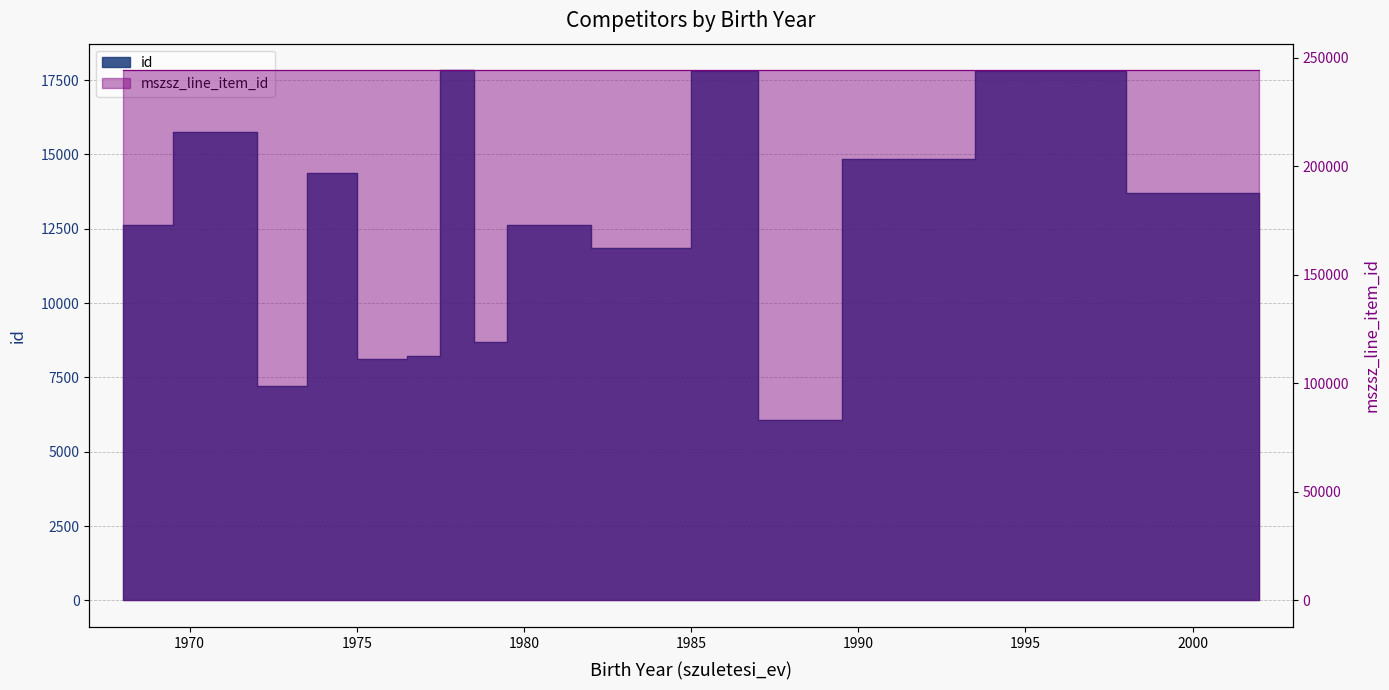

What is the value of the mszsz_line_item_id point at the 12th from the left?

244169